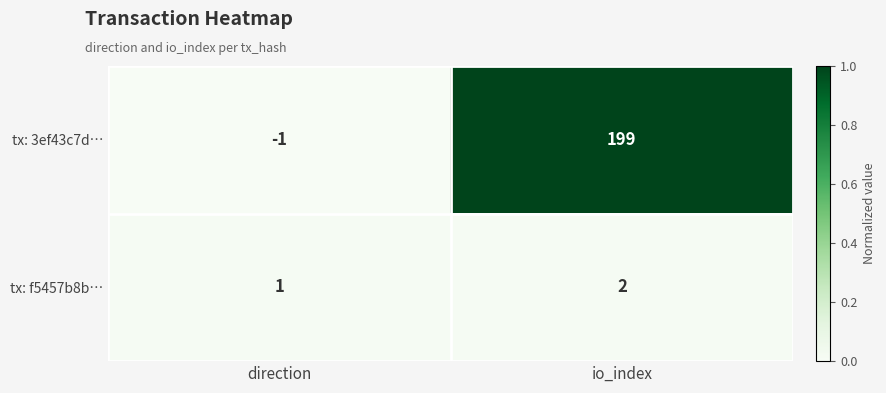

At how many categories does at least one series exceed 0?

2